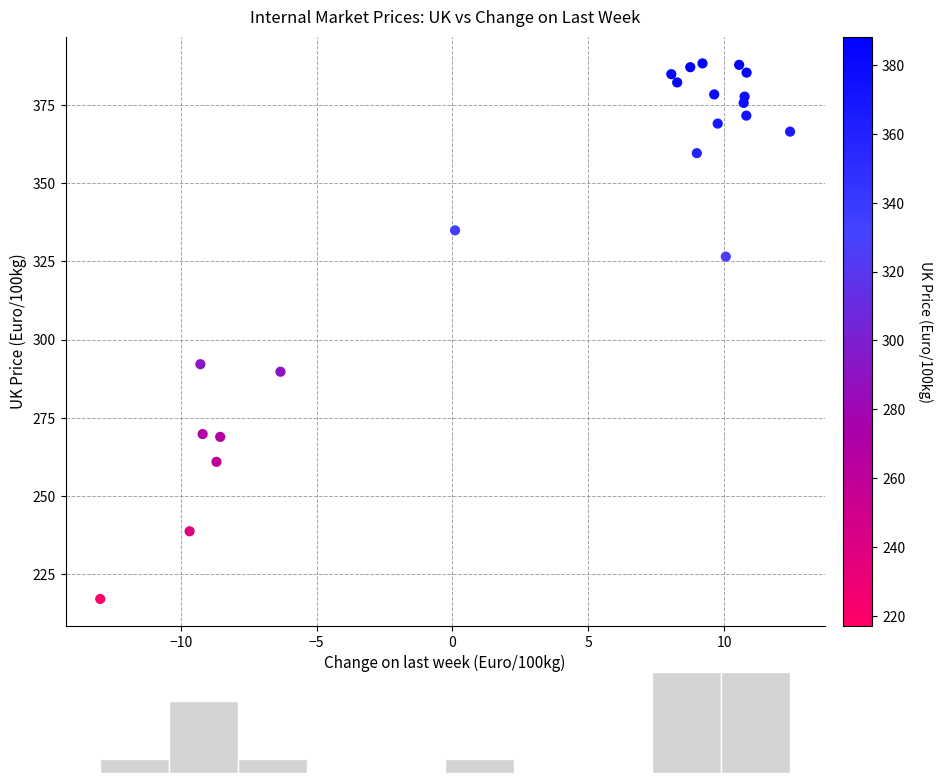

What Y value in the scatter plot is closest to 302?

292.1